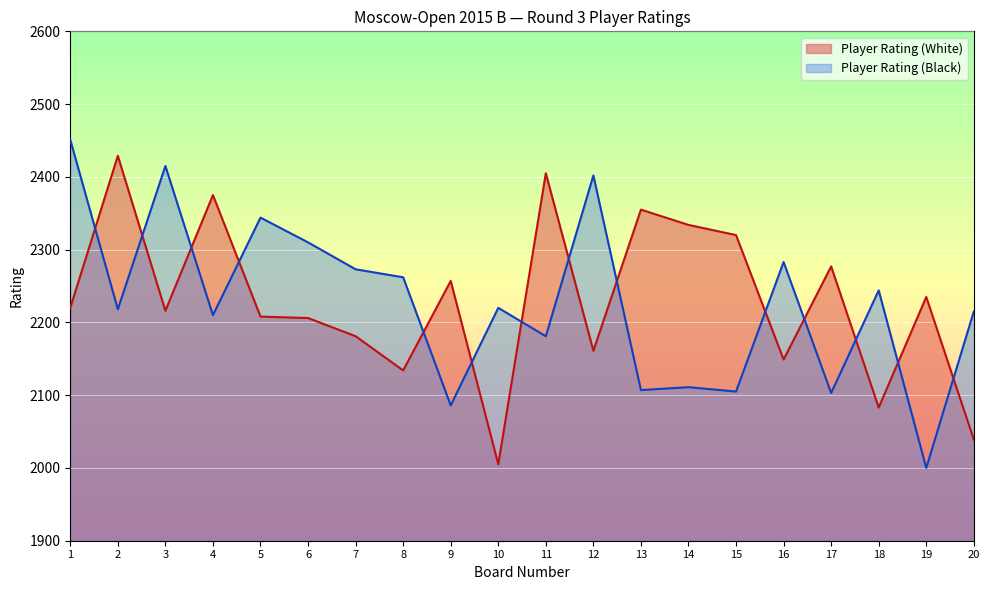

What is the value of the Player Rating (White) point at the 3rd from the left?

2216